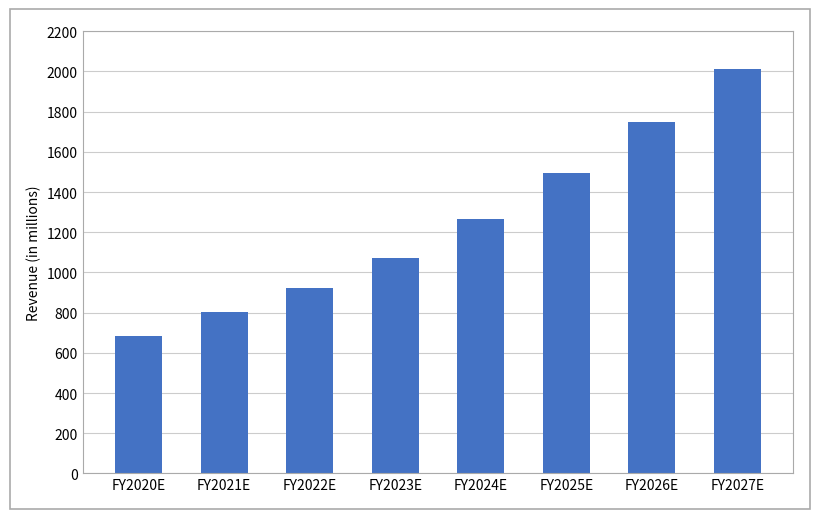

List the labels in order of value, smallest first.

FY2020E, FY2021E, FY2022E, FY2023E, FY2024E, FY2025E, FY2026E, FY2027E